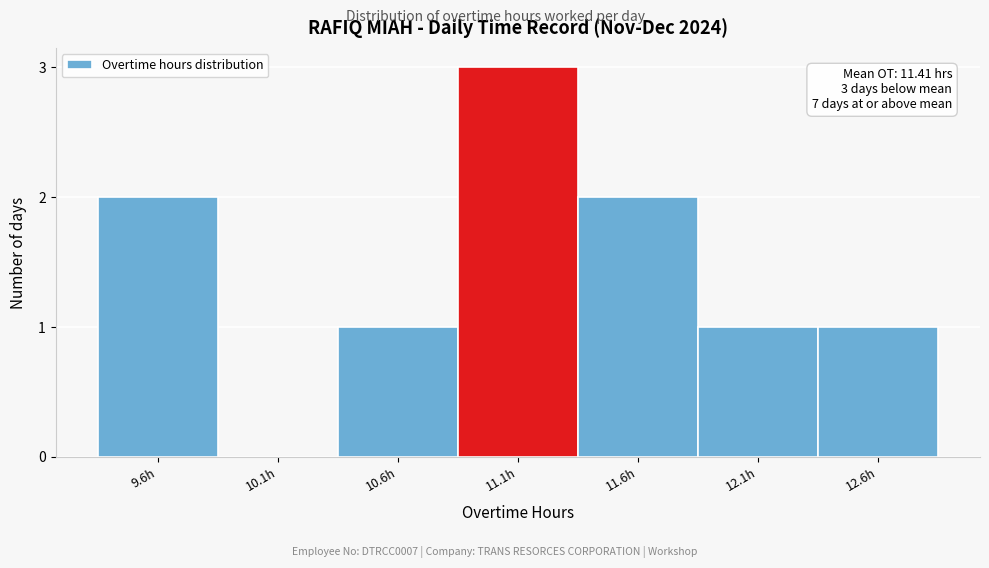

Reading left to right, transcribe all the data shown in this chart.

9.6h=2	10.1h=0	10.6h=1	11.1h=3	11.6h=2	12.1h=1	12.6h=1